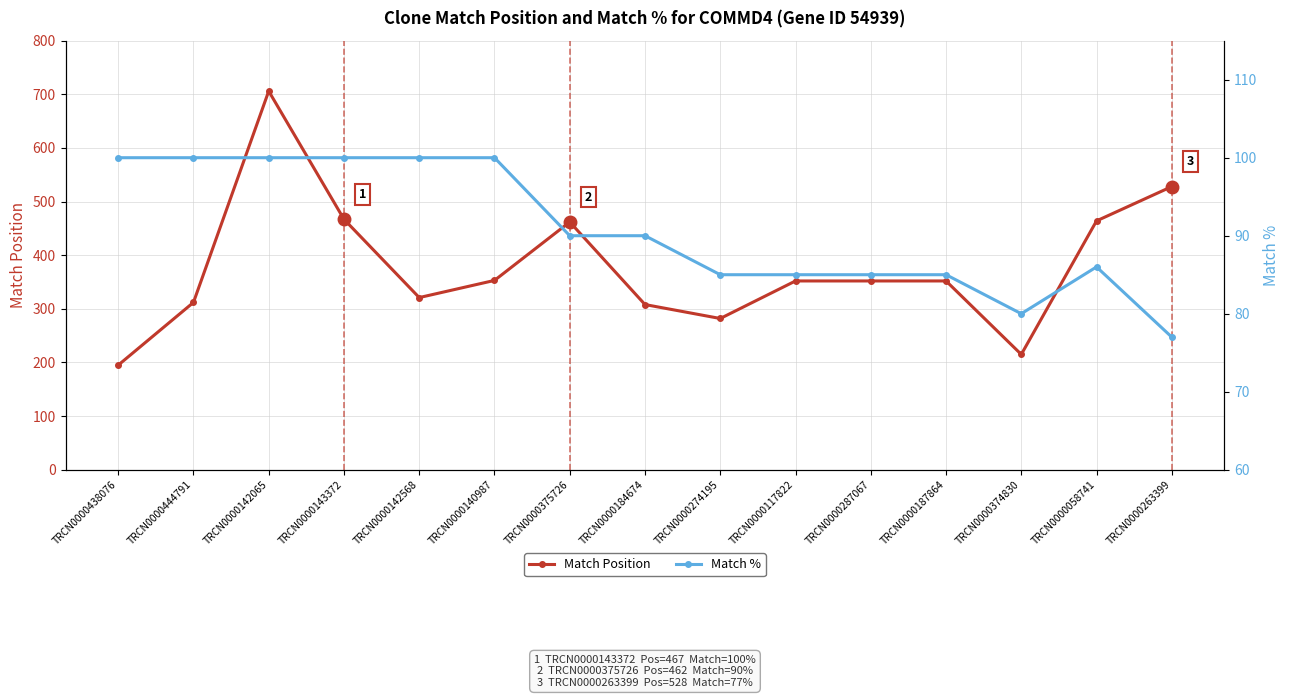

What is the smallest value displayed?

77